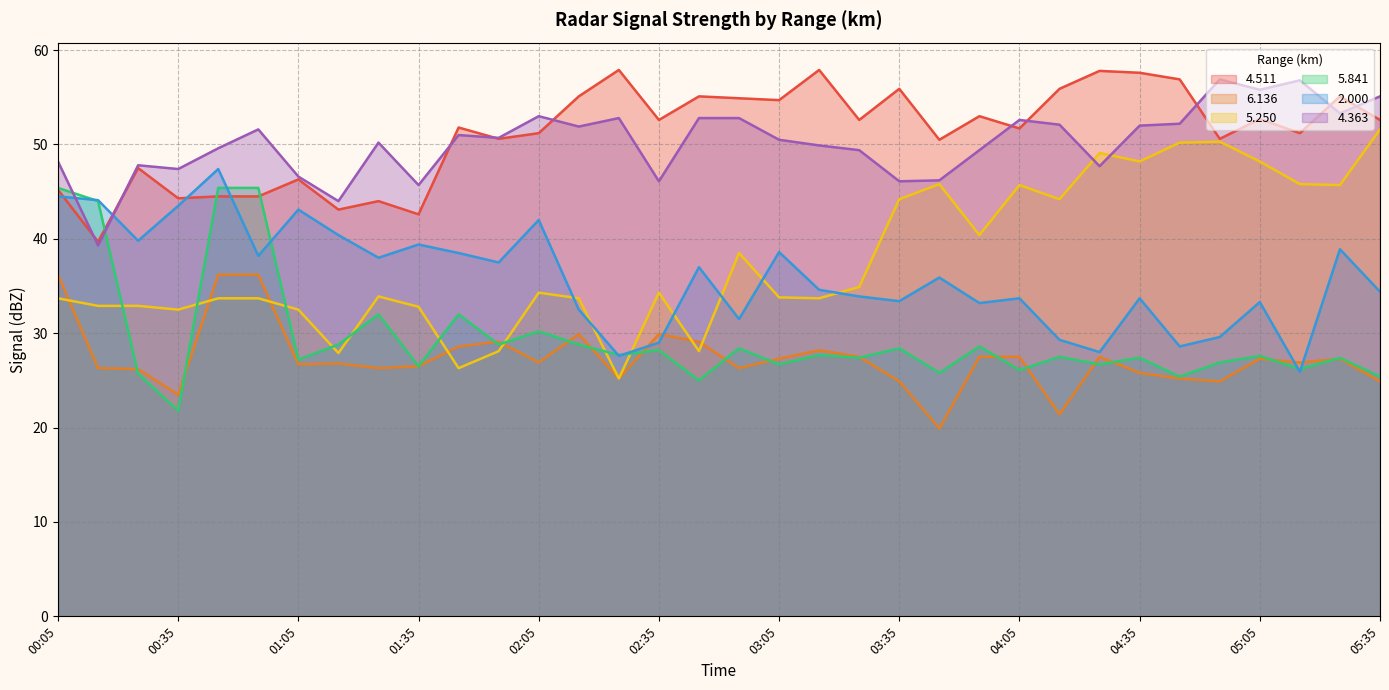

The 2.000 series shows 42.0 at 02:05. True or false?

True